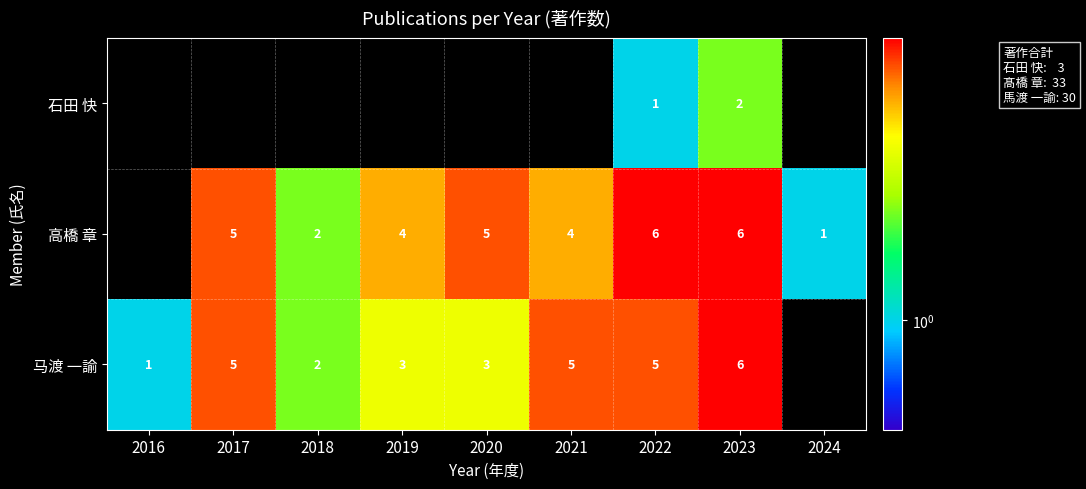

The value of 马渡 一諭 at 2021 is 7. True or false?

False